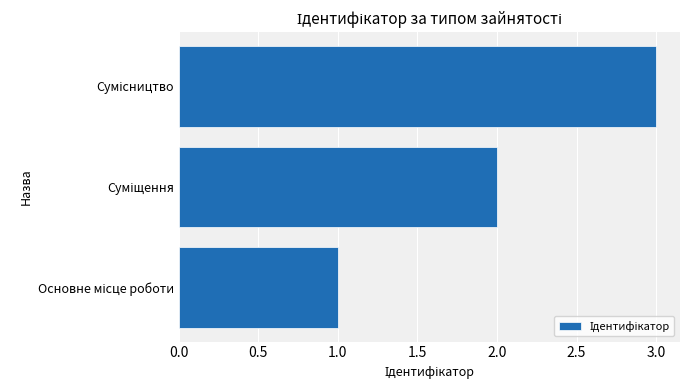

What is the maximum value shown in the chart?

3